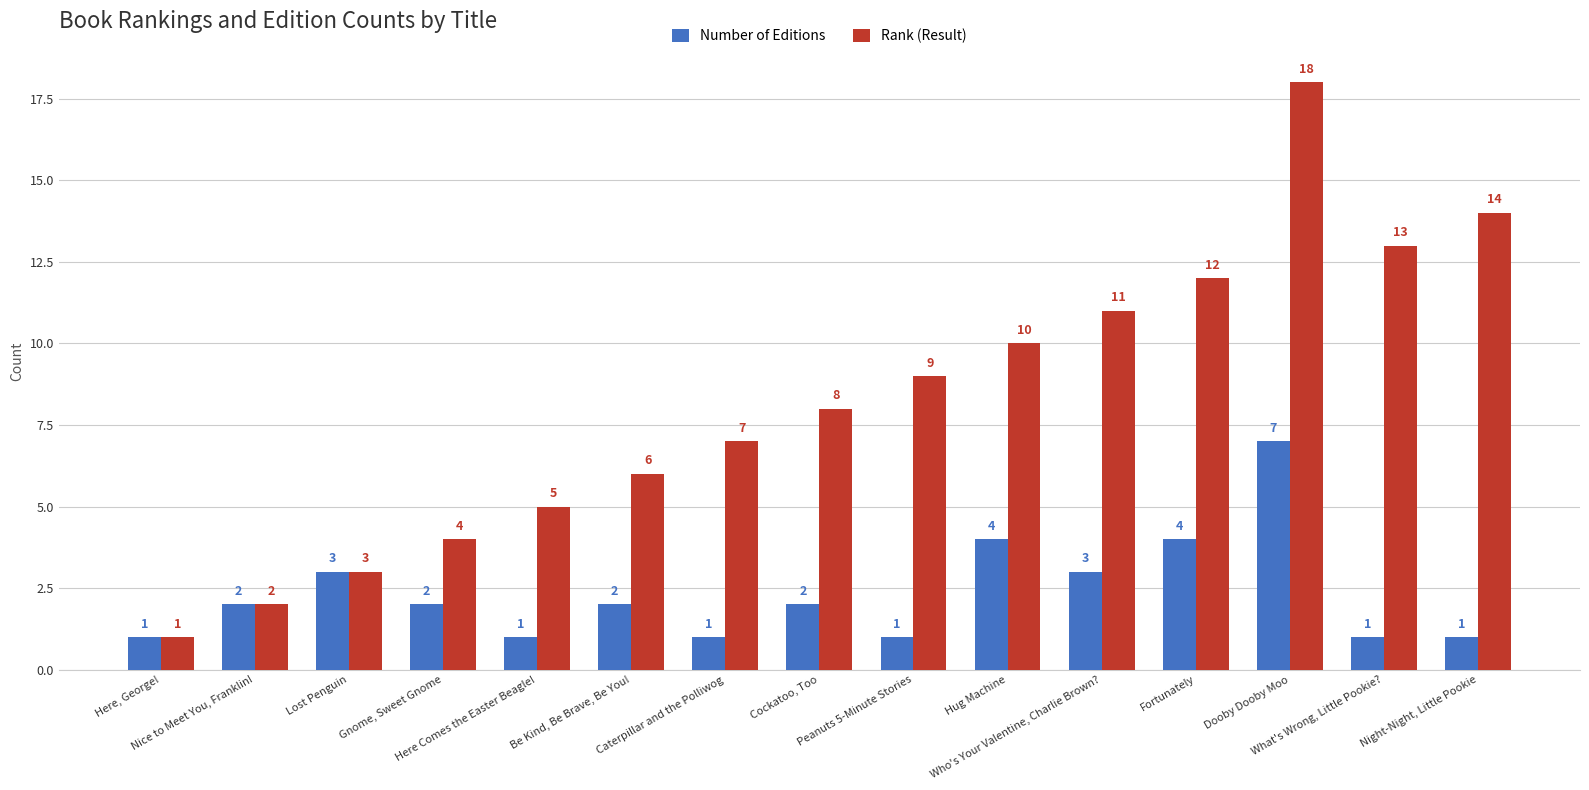

Which category has the highest value across all series?

Dooby Dooby Moo